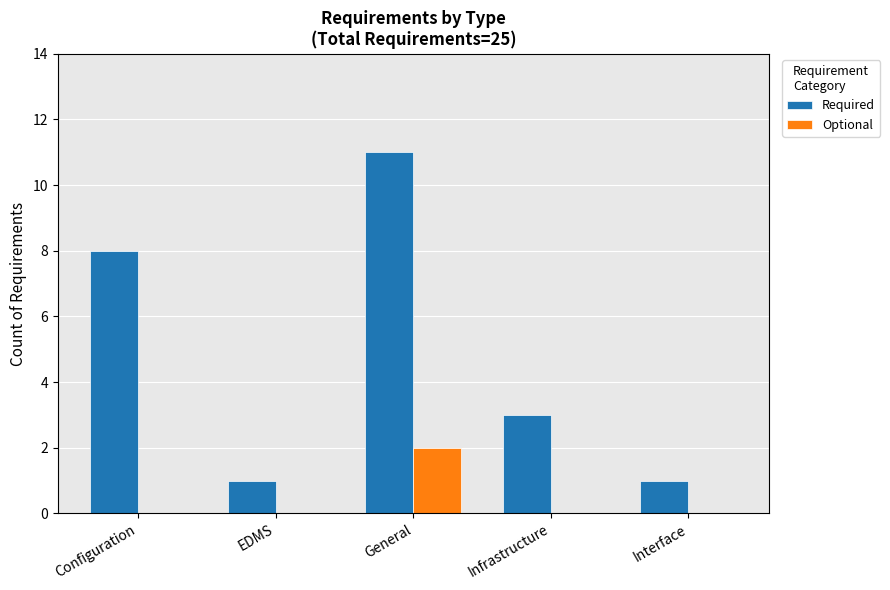

Where does the Required series first go above 3?

Configuration